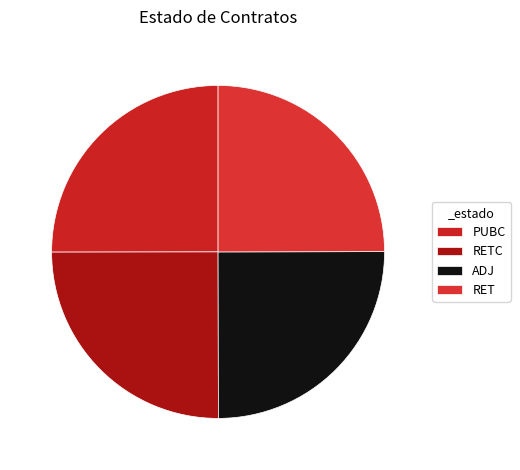

What is the ratio of the value at ADJ to the value at RETC?

1.0